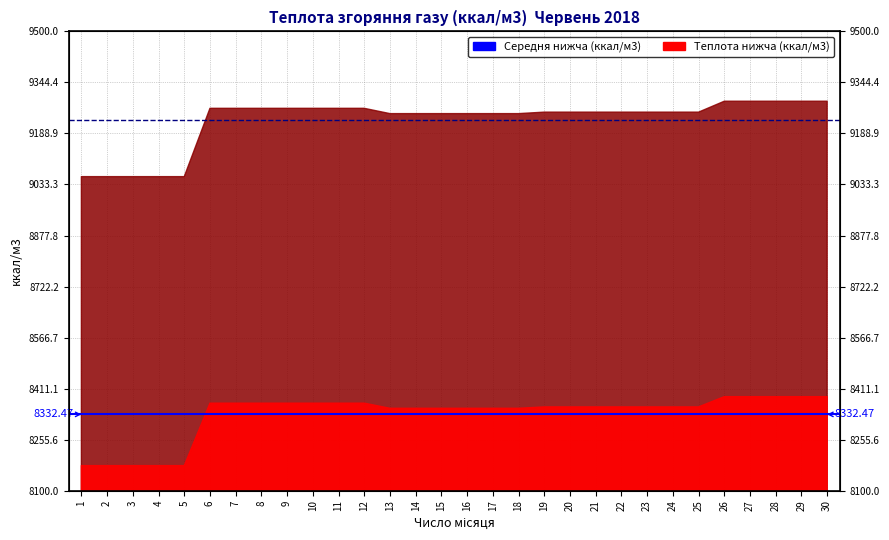

How many lines are shown in the chart?

2